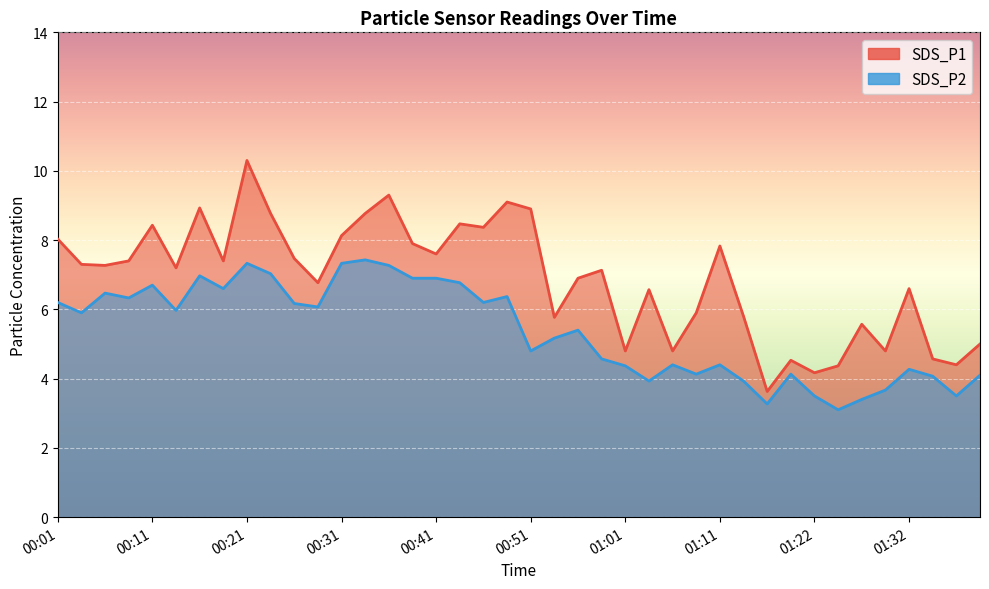

Rank the series at 00:24 from highest to lowest value.

SDS_P1, SDS_P2